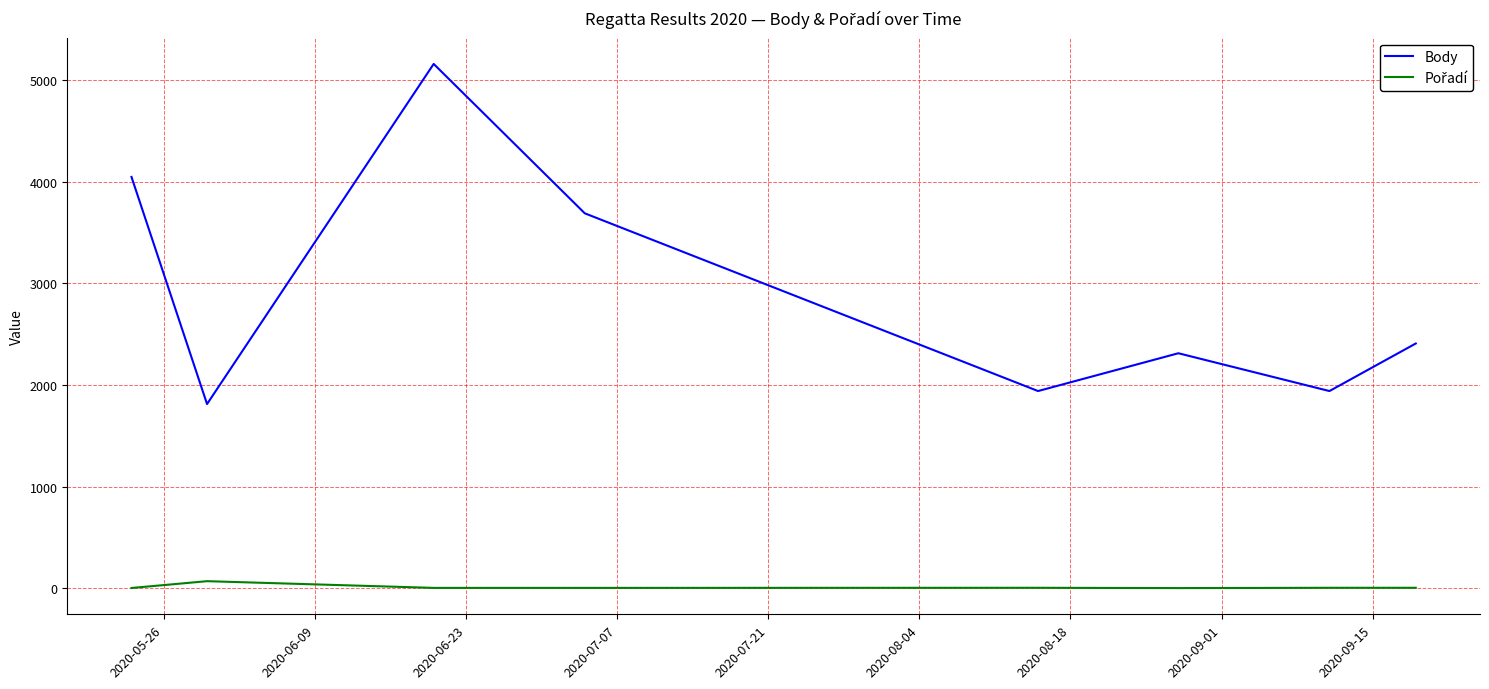

Which series has the largest total across all categories?

Body